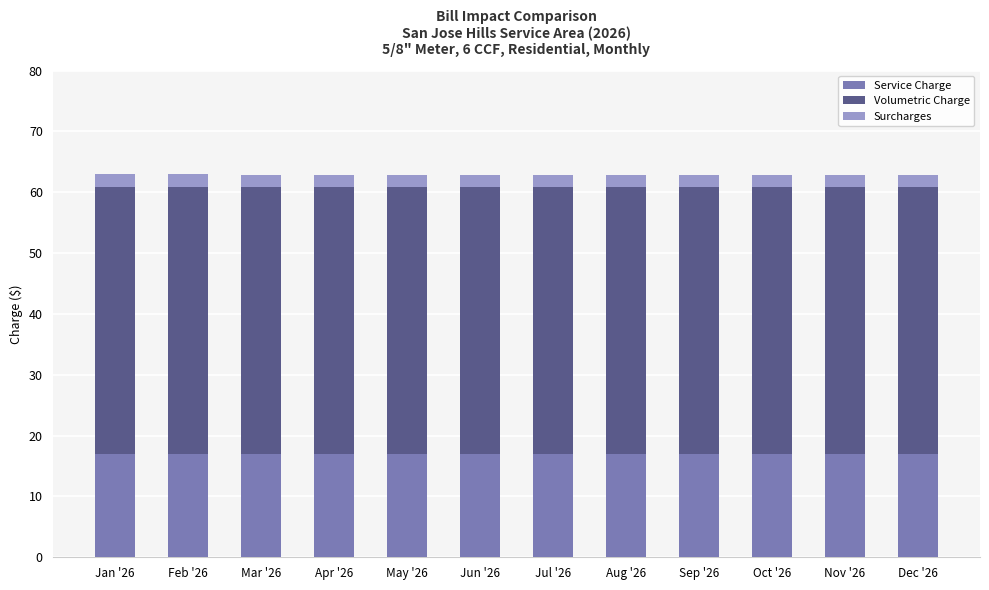

What is the total value across all series at Mar '26?

62.8